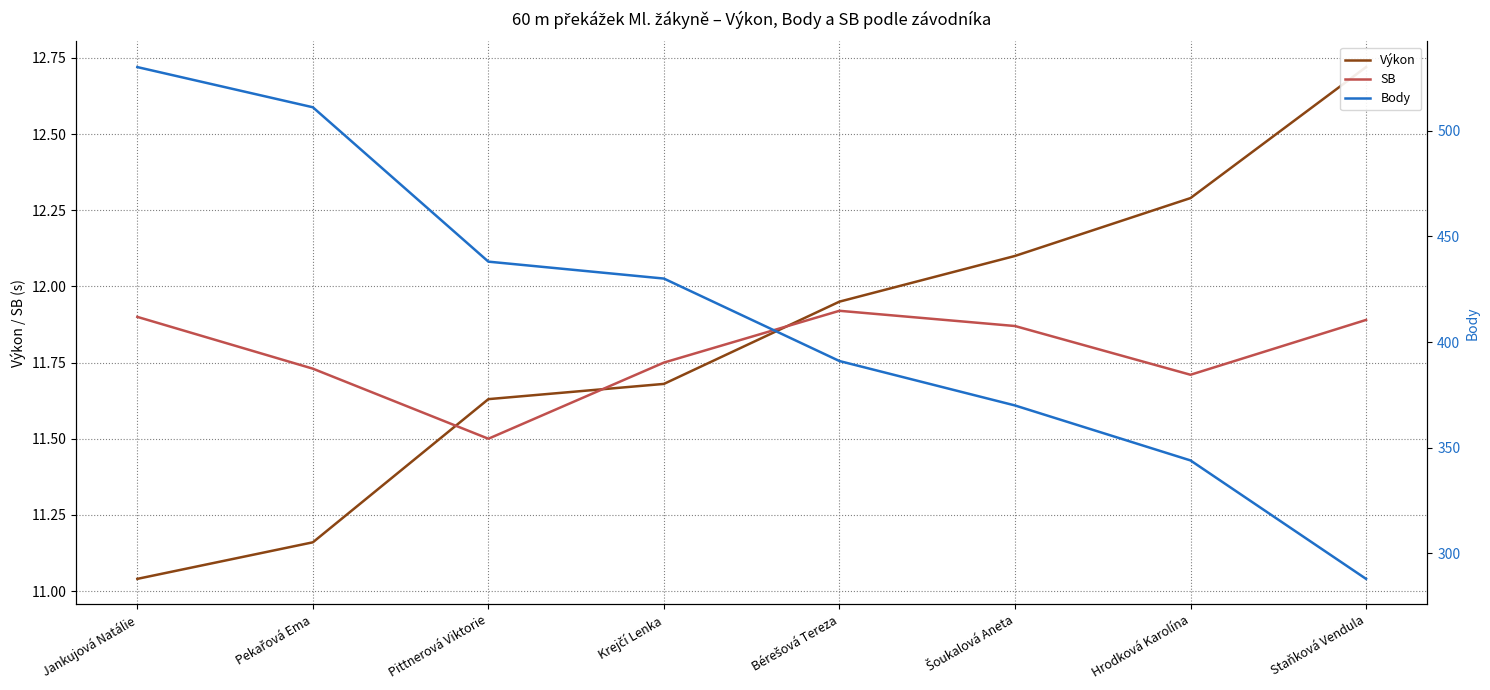

Reading left to right, extract all data points from this chart.

Výkon: 11.0	11.2	11.6	11.7	11.9	12.1	12.3	12.7
SB: 11.9	11.7	11.5	11.8	11.9	11.9	11.7	11.9
Body: 530.0	511.0	438.0	430.0	391.0	370.0	344.0	288.0